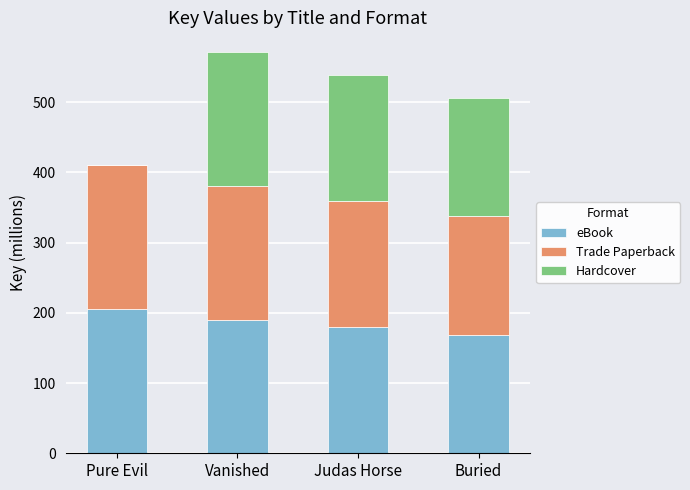

What is the sum of the eBook values at Pure Evil and Vanished?

395.3